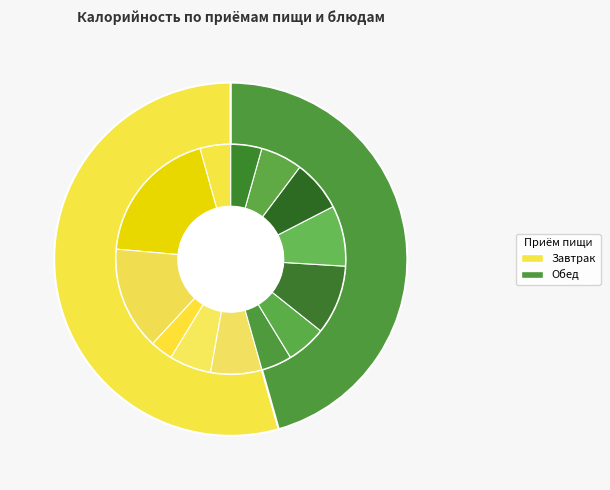

What is the smallest slice in the pie chart?

Обед